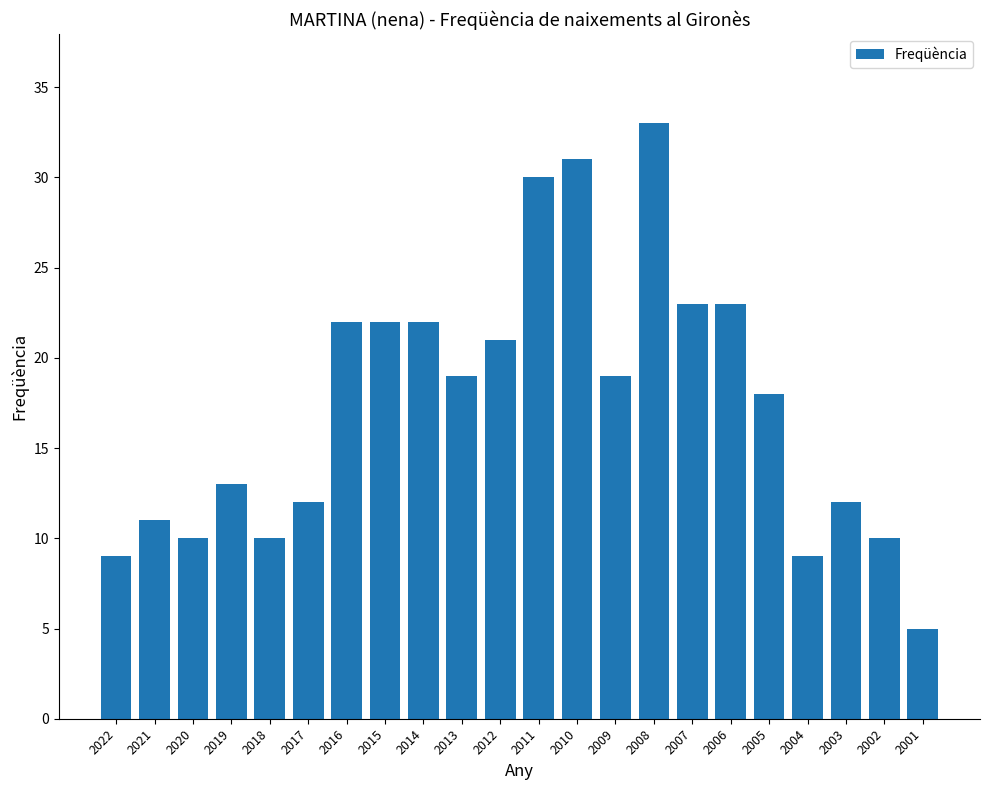

At which label does the data first exceed 19?

2016